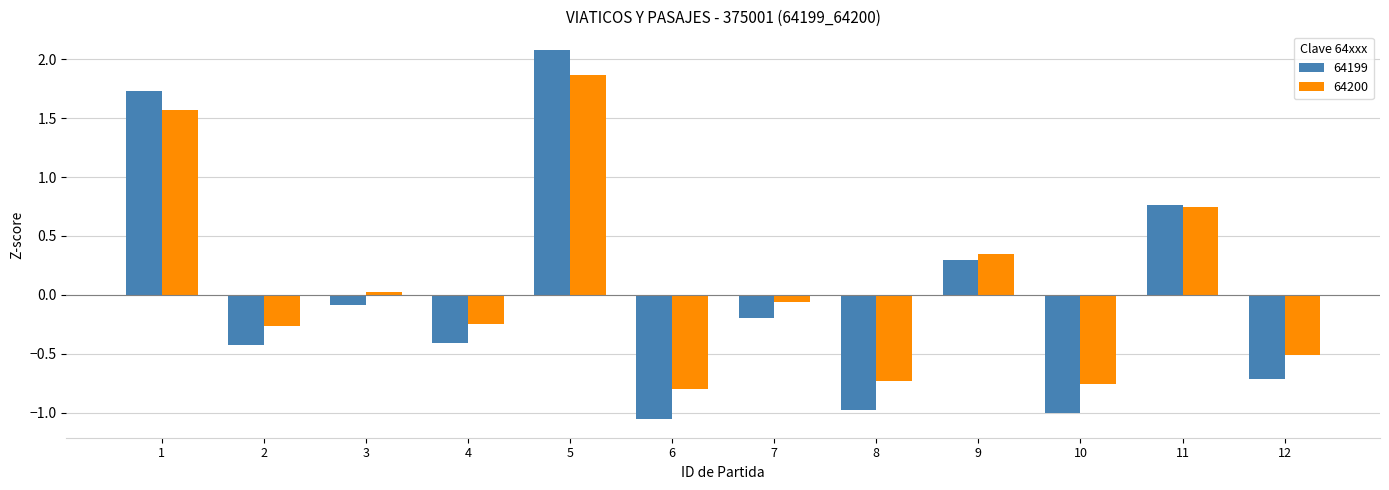

Count the number of data series in this chart.

2